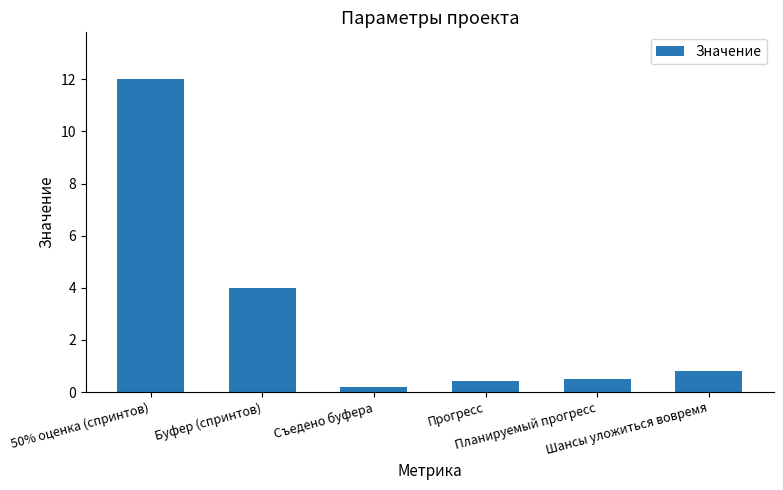

What is the average value?

3.0